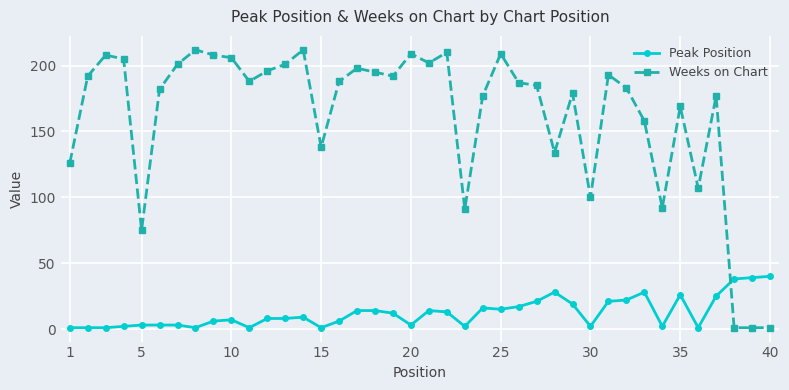

Reading left to right, what are all the values shown in this chart?

Peak Position: 1	1	1	2	3	3	3	1	6	7	1	8	8	9	1	6	14	14	12	3	14	13	2	16	15	17	21	28	19	2	21	22	28	2	26	1	25	38	39	40
Weeks on Chart: 126	192	208	205	75	182	201	212	208	206	188	196	201	212	138	188	198	195	192	209	202	210	91	177	209	187	185	134	179	100	193	183	158	92	169	107	177	1	1	1